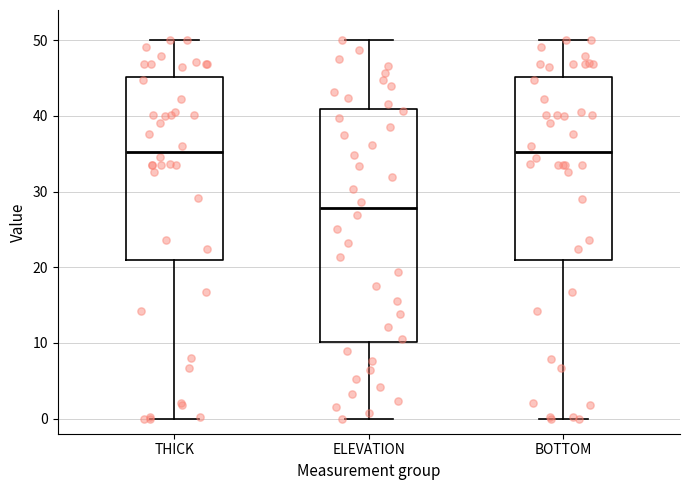

Where does the lower whisker of the box for BOTTOM end on the y-axis? The values are not printed on the chart, so give them approximately, as read against the axis.

0